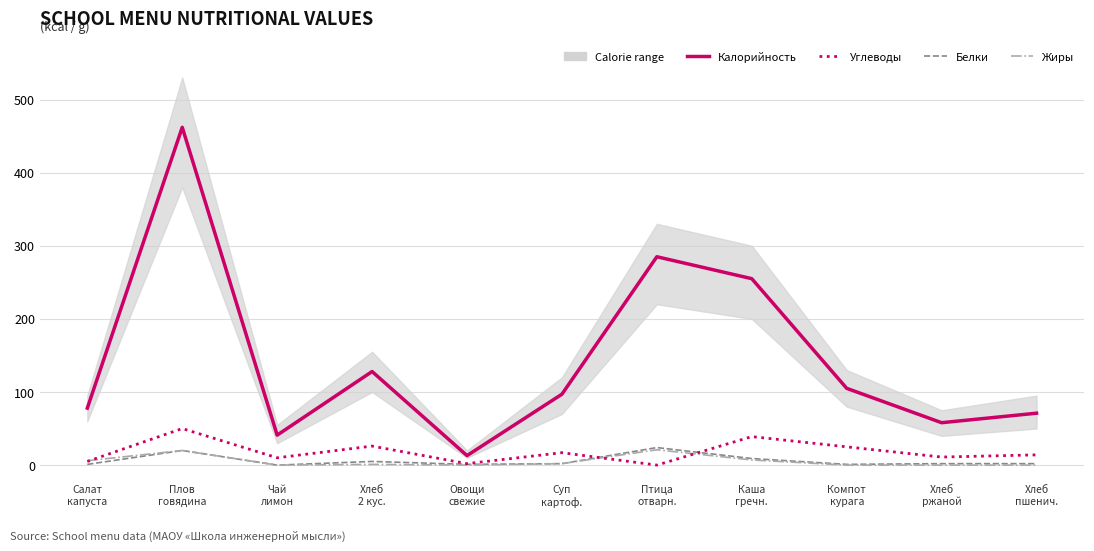

What is the sum of all Углеводы values?

199